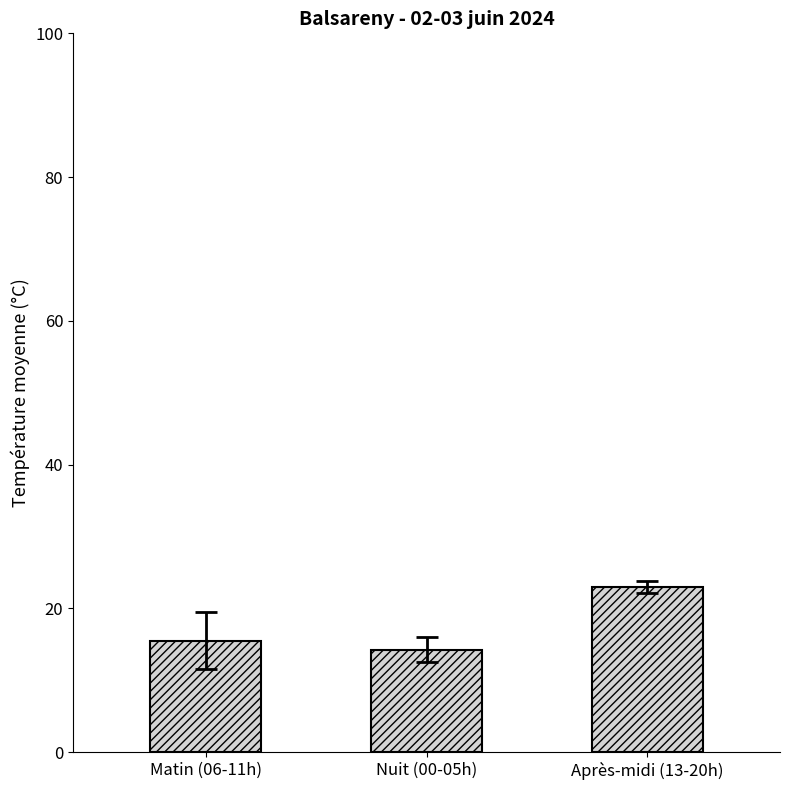

What is the label of the 1st bar from the right?

Après-midi (13-20h)